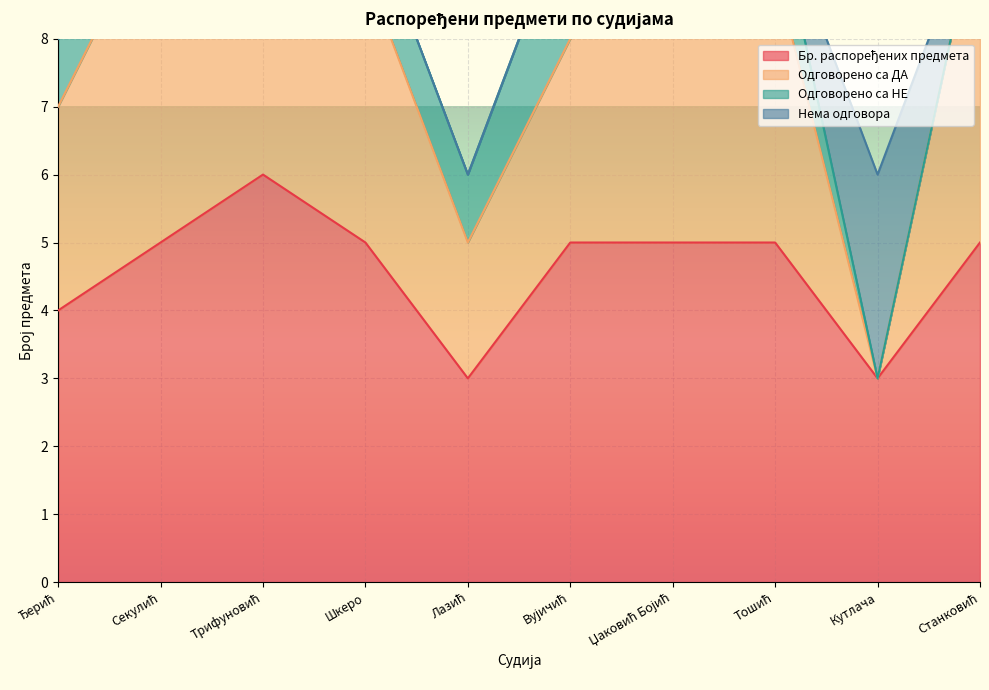

Is the value of Бр. распоређених предмета at Лазић greater than the value of Одговорено са ДА at Кутлача?

No